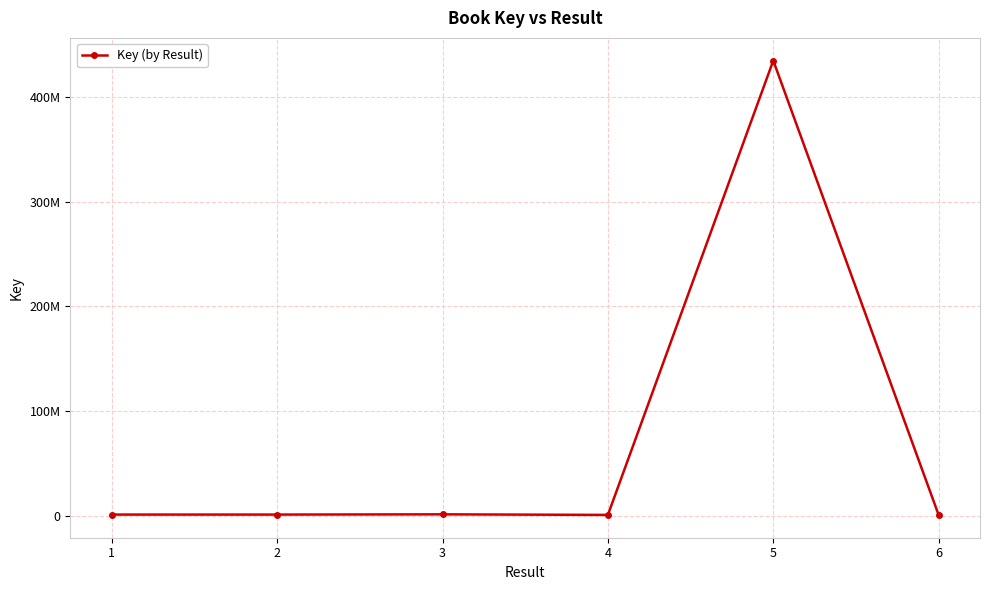

Rank the categories by value from lowest to highest.

6, 4, 2, 1, 3, 5